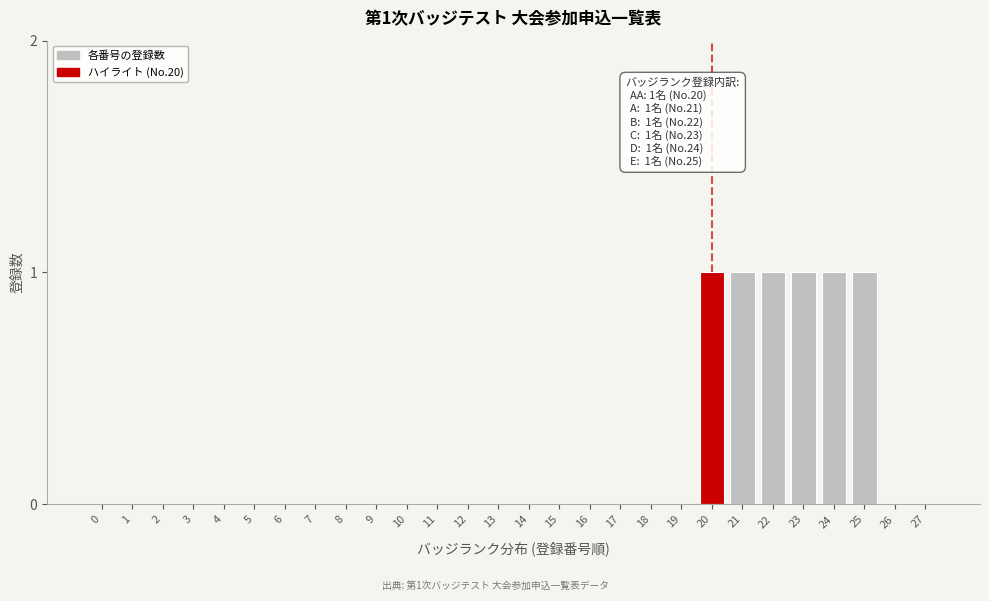

Reading right to left, what are all the values shown in this chart?

27=0	26=0	25=1	24=1	23=1	22=1	21=1	20=1	19=0	18=0	17=0	16=0	15=0	14=0	13=0	12=0	11=0	10=0	9=0	8=0	7=0	6=0	5=0	4=0	3=0	2=0	1=0	0=0